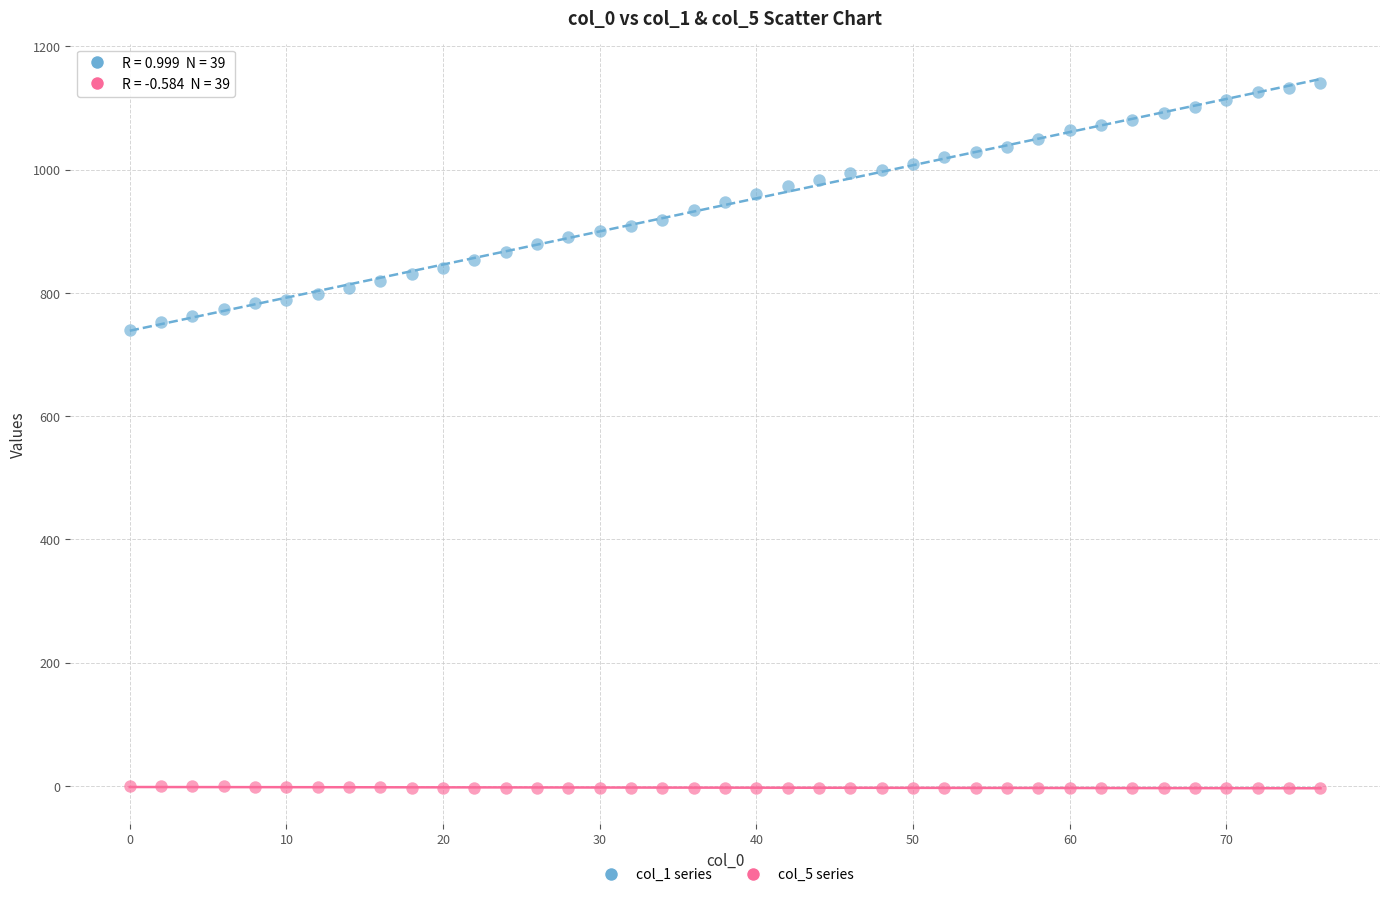

What is the X range (max minus min) for the scatter plot?

76.0